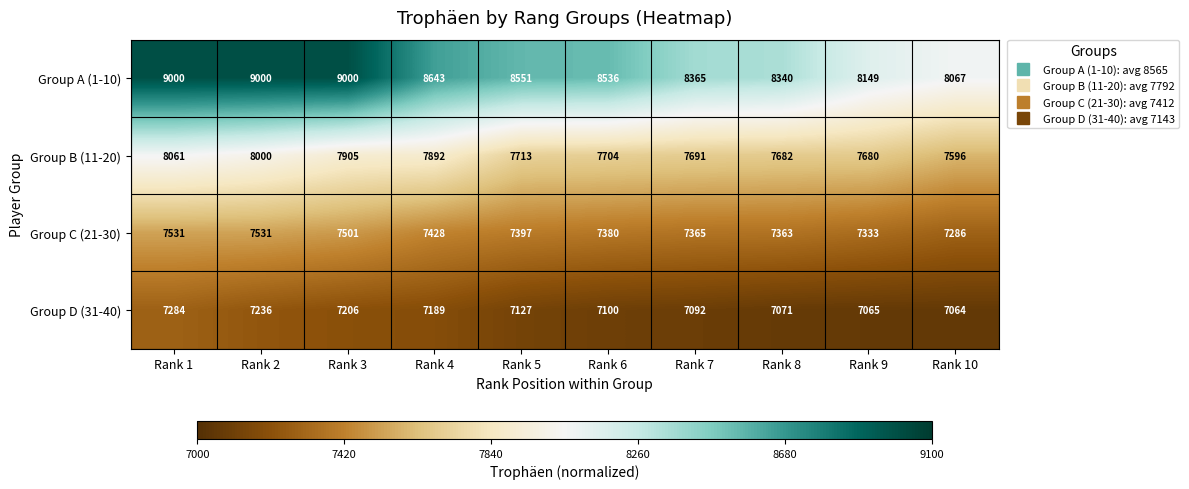

What is the minimum value for Group D (31-40)?

7064